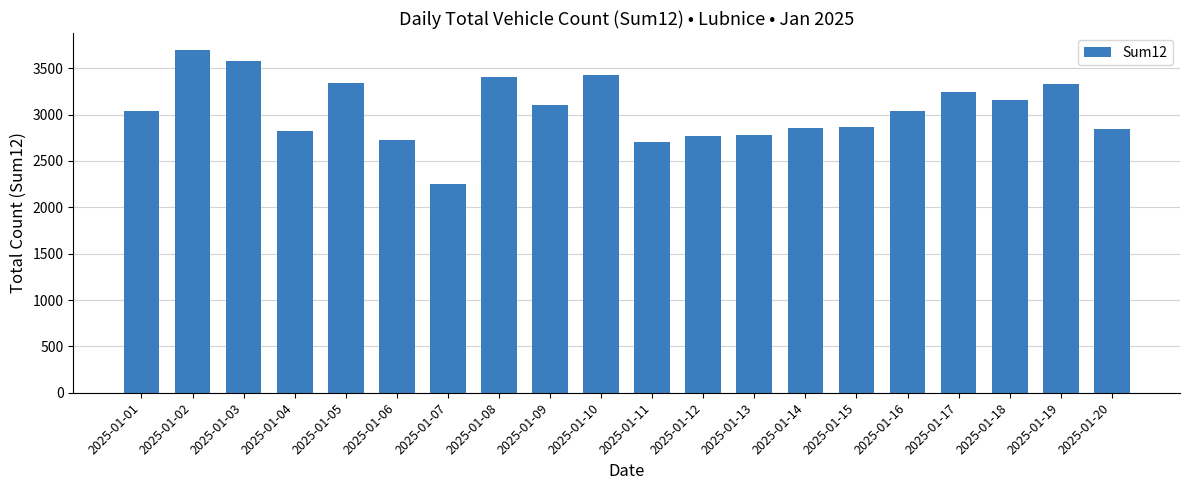

What is the maximum value shown in the chart?

3695